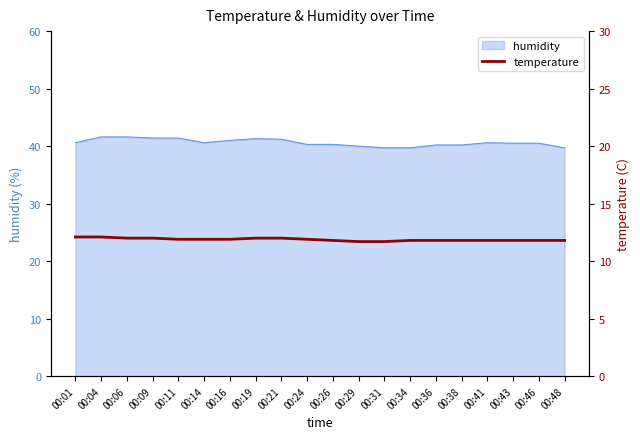

Is it true that humidity equals 40.6 at 00:41?

True